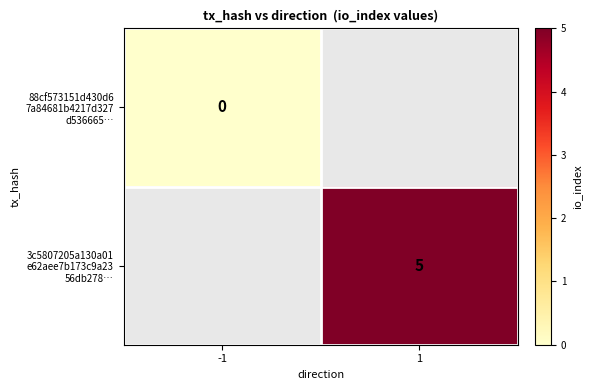

Which label corresponds to the smallest value in the chart?

-1